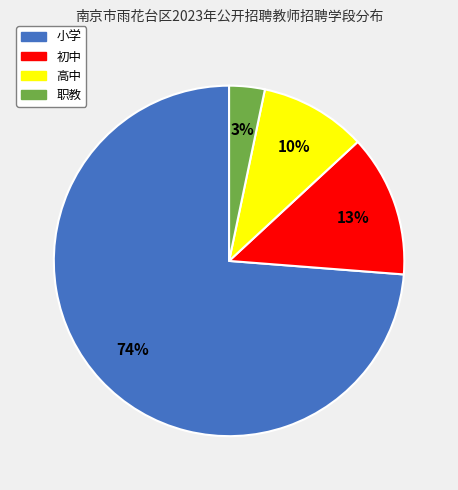

True or false: 高中 accounts for 10% of the total.

True